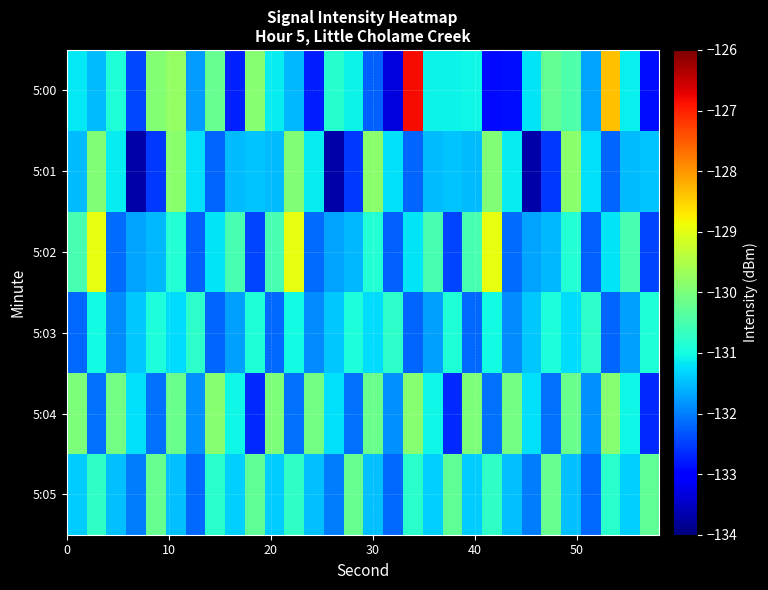

Reading left to right, list all the values displayed in this chart.

5:00: -131.2	-131.5	-130.9	-132.4	-129.9	-129.8	-131.8	-130.2	-132.7	-129.9	-131.1	-131.5	-132.8	-130.8	-131.1	-132.2	-133.3	-126.8	-131.1	-131.1	-131.0	-132.9	-132.9	-131.2	-130.2	-130.5	-131.7	-128.4	-131.1	-132.9
5:01: -131.5	-130.0	-131.1	-133.7	-132.5	-129.9	-131.2	-132.2	-131.5	-131.5	-131.5	-130.0	-131.1	-133.7	-132.5	-129.9	-131.2	-132.2	-131.5	-131.5	-131.5	-130.0	-131.1	-133.7	-132.5	-129.9	-131.2	-132.2	-131.5	-131.5
5:02: -130.5	-129.0	-132.1	-131.7	-131.5	-130.9	-132.2	-131.2	-130.5	-132.5	-130.5	-129.0	-132.1	-131.7	-131.5	-130.9	-132.2	-131.2	-130.5	-132.5	-130.5	-129.0	-132.1	-131.7	-131.5	-130.9	-132.2	-131.2	-130.5	-132.5
5:03: -132.2	-131.0	-131.9	-131.4	-130.9	-131.3	-130.8	-132.2	-131.7	-130.9	-132.2	-131.0	-131.9	-131.4	-130.9	-131.3	-130.8	-132.2	-131.7	-130.9	-132.2	-131.0	-131.9	-131.4	-130.9	-131.3	-130.8	-132.2	-131.7	-130.9
5:04: -130.0	-132.1	-130.1	-131.2	-132.1	-130.2	-131.9	-129.9	-131.0	-132.7	-130.0	-132.1	-130.1	-131.2	-132.1	-130.2	-131.9	-129.9	-131.0	-132.7	-130.0	-132.1	-130.1	-131.2	-132.1	-130.2	-131.9	-129.9	-131.0	-132.7
5:05: -131.4	-130.7	-131.5	-132.0	-130.2	-131.5	-132.2	-130.8	-131.3	-130.3	-131.4	-130.7	-131.5	-132.0	-130.2	-131.5	-132.2	-130.8	-131.3	-130.3	-131.4	-130.7	-131.5	-132.0	-130.2	-131.5	-132.2	-130.8	-131.3	-130.3